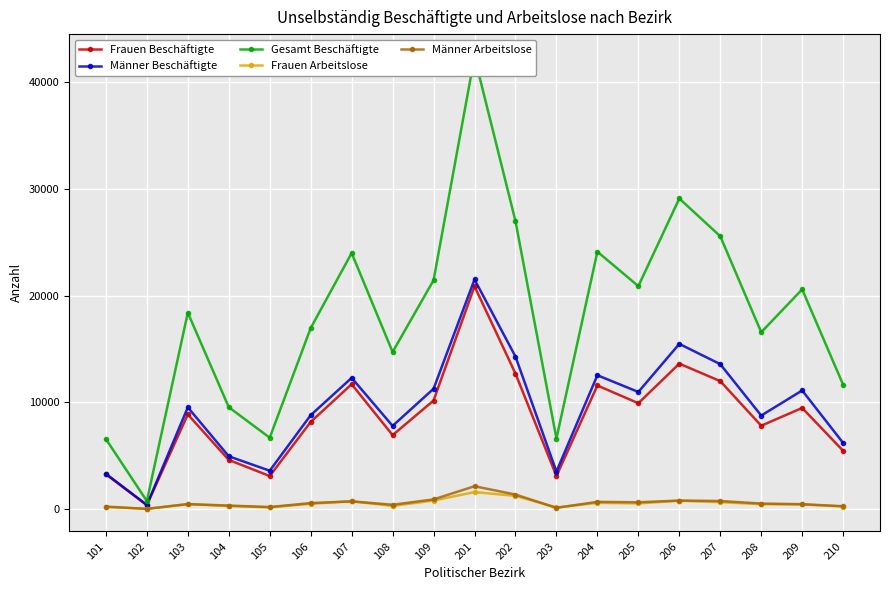

What is the sum of the Männer Arbeitslose values at 210 and 204?

935